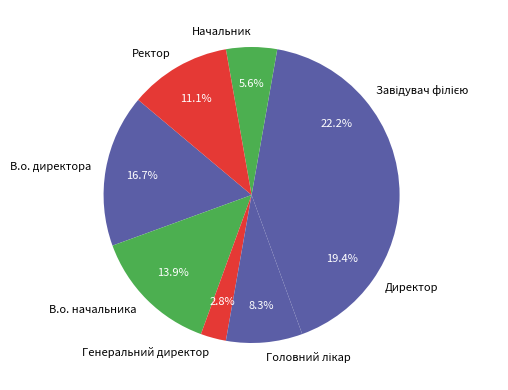

What is the smallest slice in the pie chart?

Генеральний директор